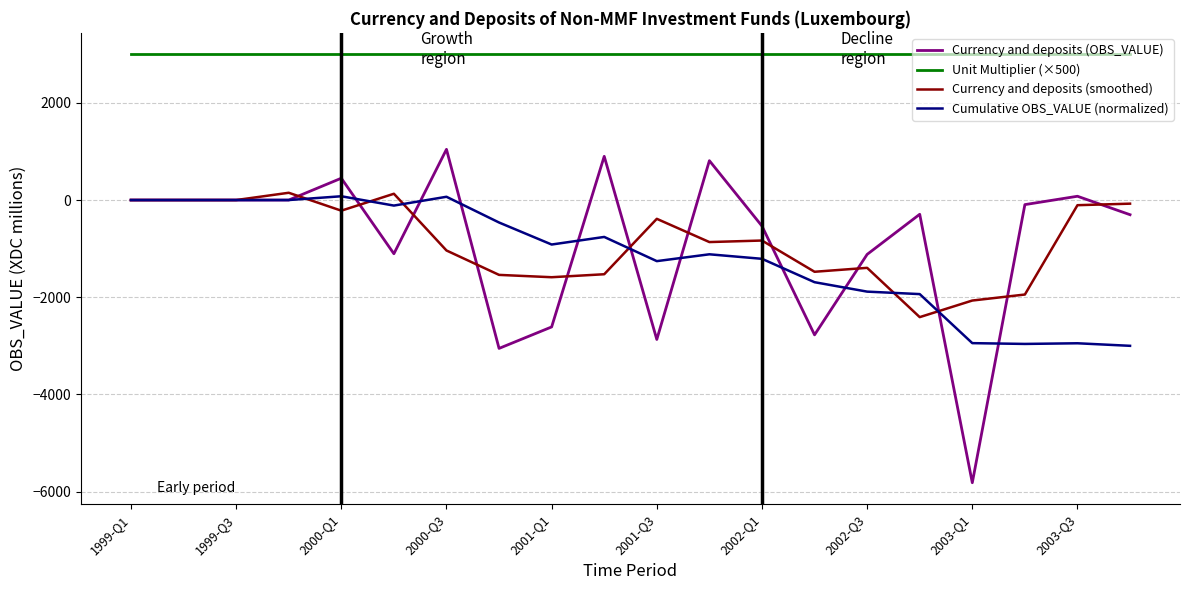

What is the highest value of the Currency and deposits (OBS_VALUE) series?

1044.1